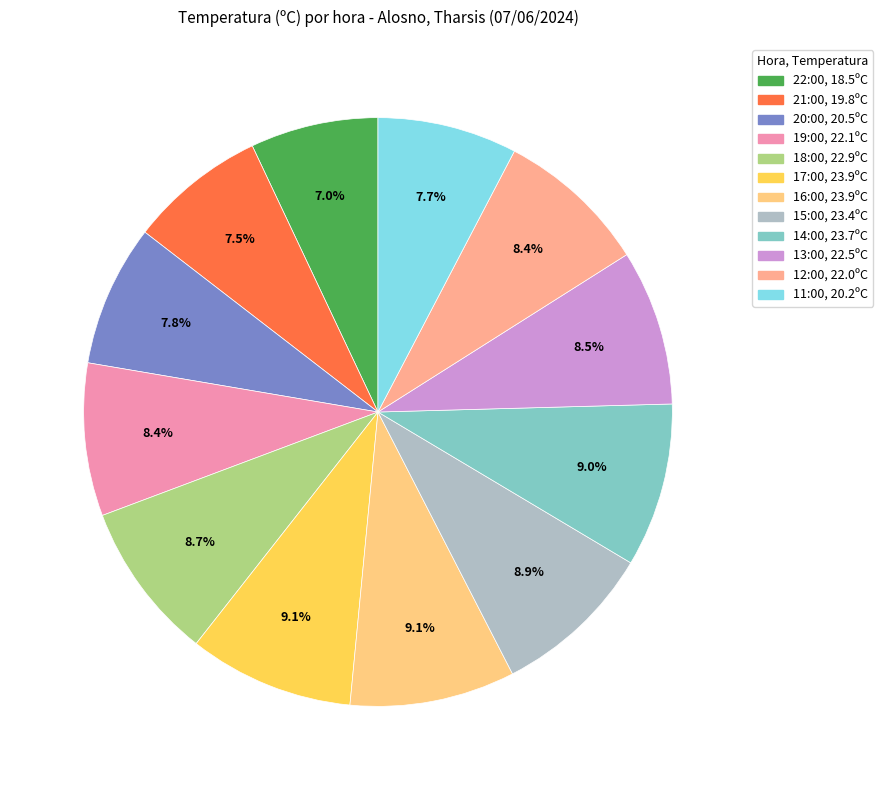

The 21:00 slice represents 8% of the pie. True or false?

True